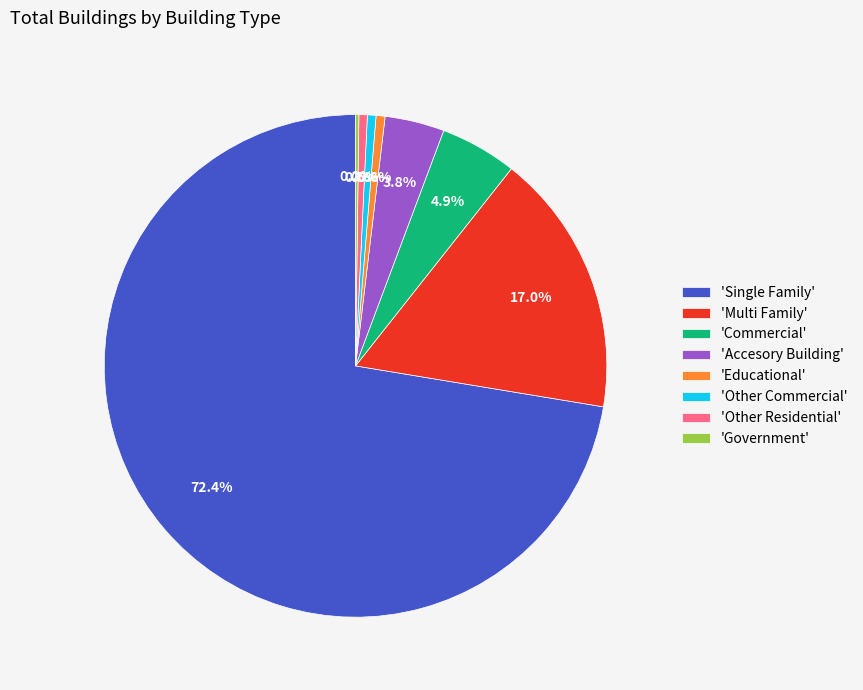

Which has a higher value, 'Accesory Building' or 'Single Family'?

'Single Family'